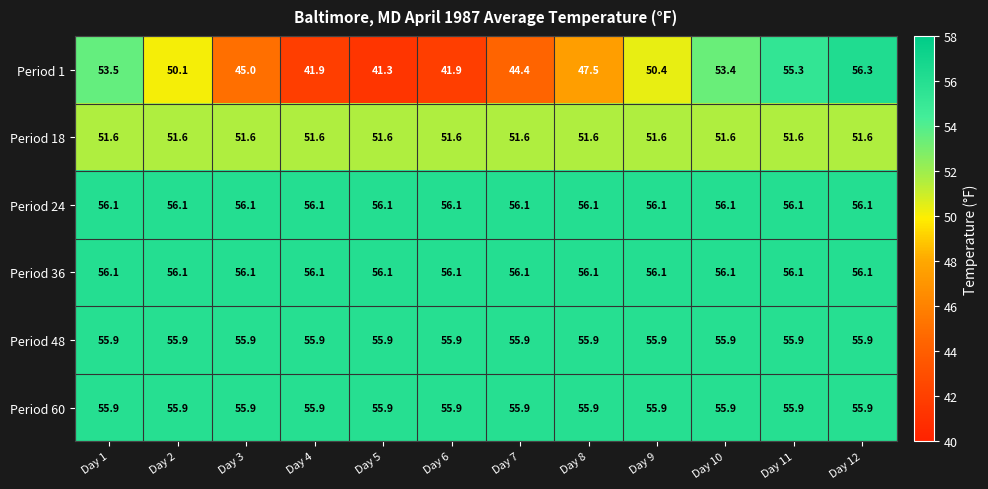

Between Day 2 and Day 6, which series saw the biggest shift?

Period 1